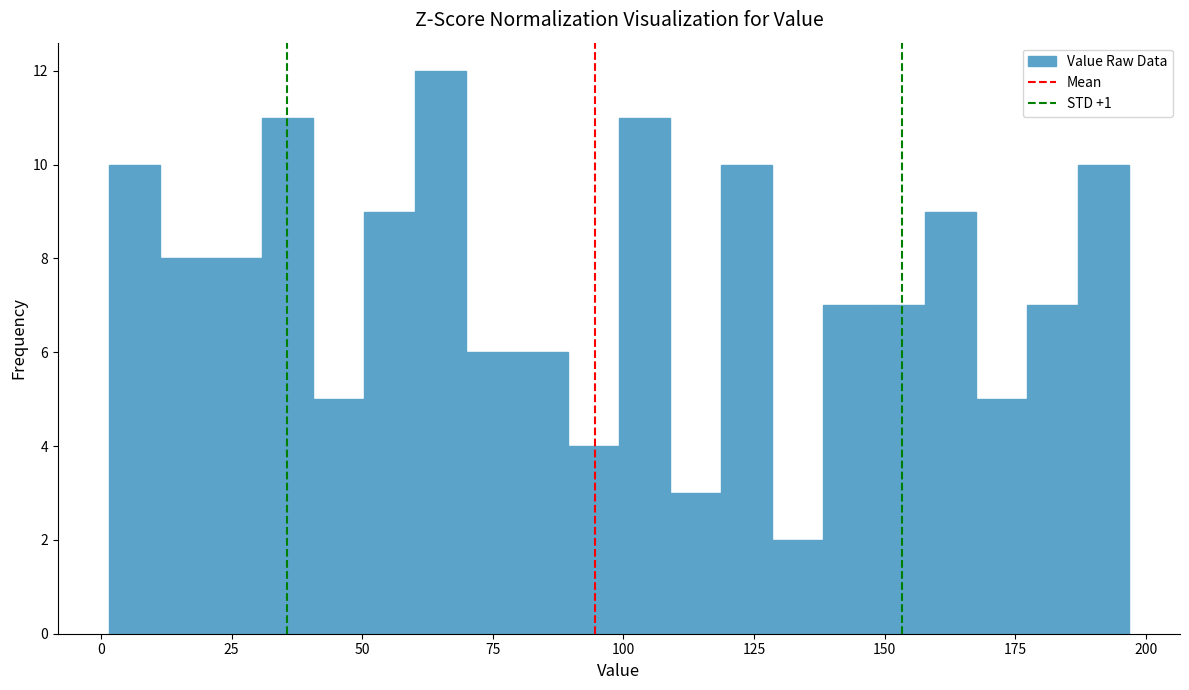

Read against the x-axis, roughly where is the centre of the tallest bar?

65